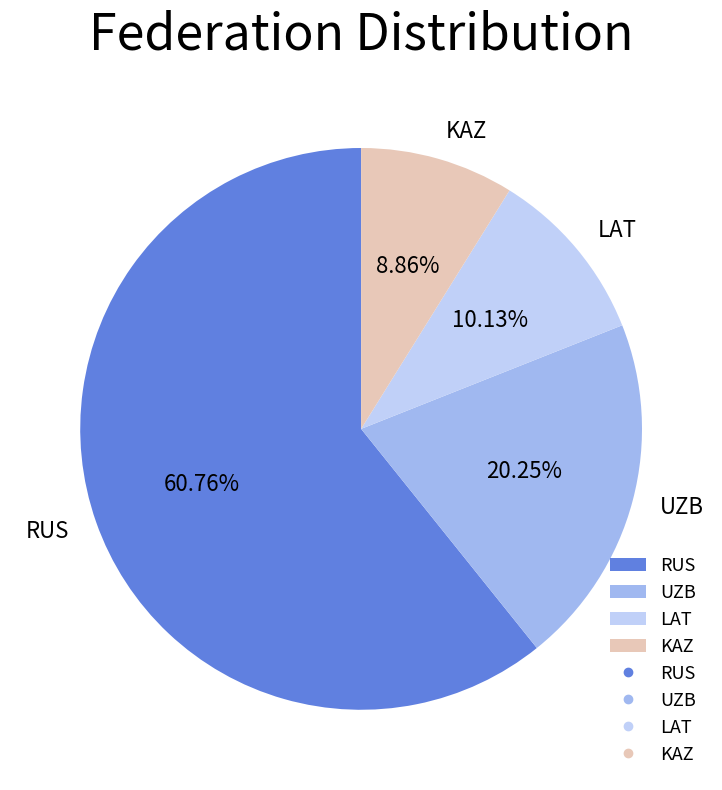

Which slice represents more than half of the pie?

RUS